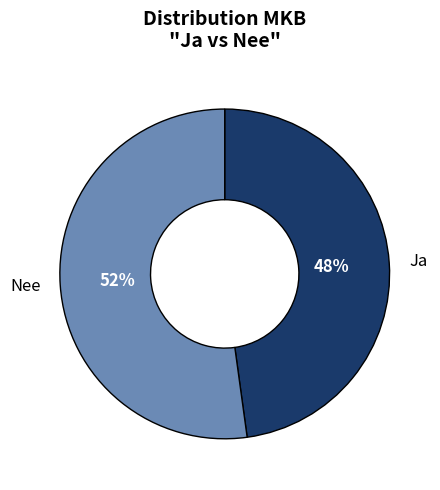

To the nearest percent, what is the difference between the largest and smallest slice percentages?

4%